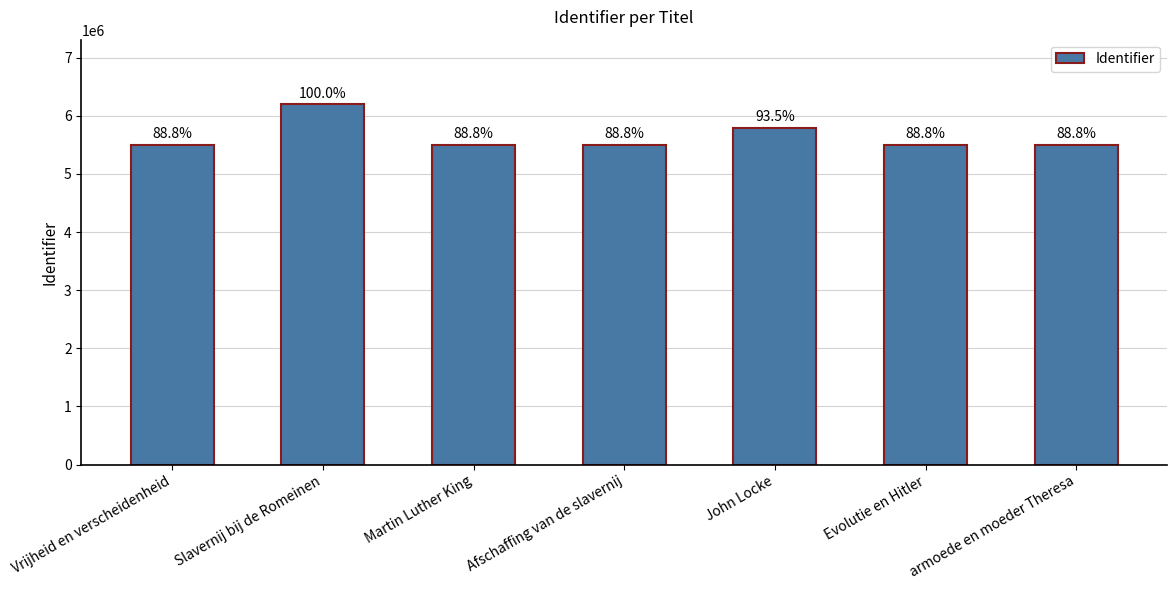

Are the bars horizontal?

No